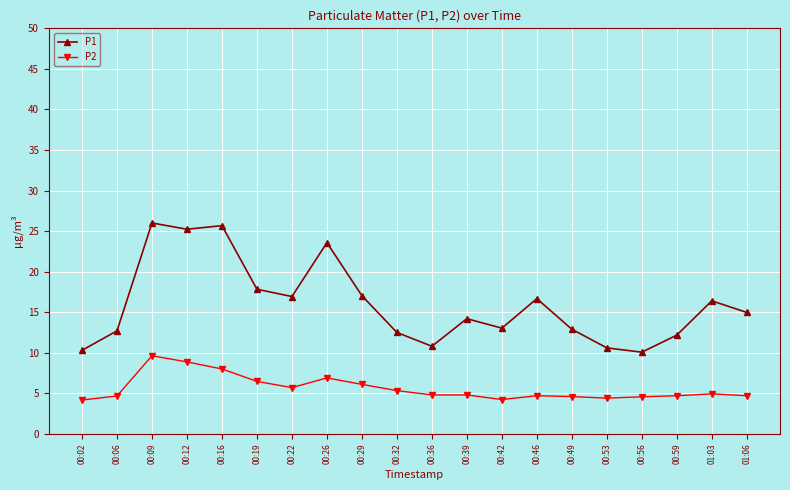

What is the value of the P1 point at the 11th from the left?

10.8